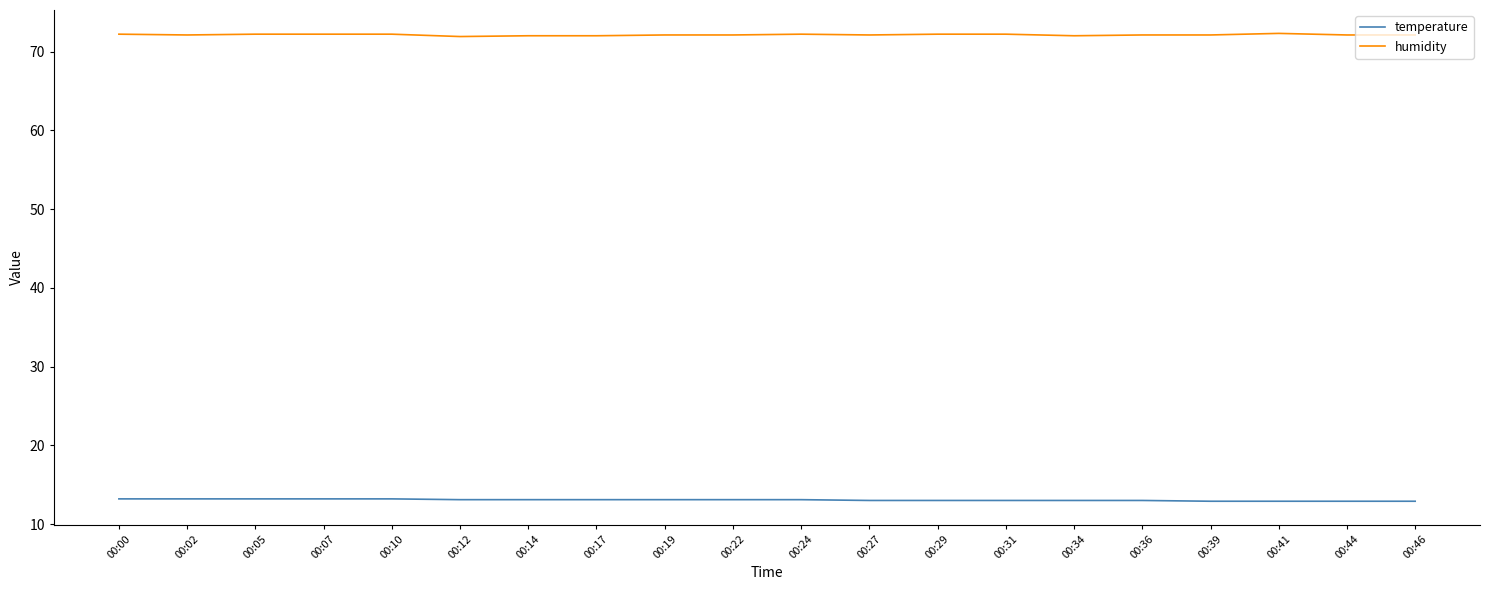

What is the highest value of the temperature series?

13.2